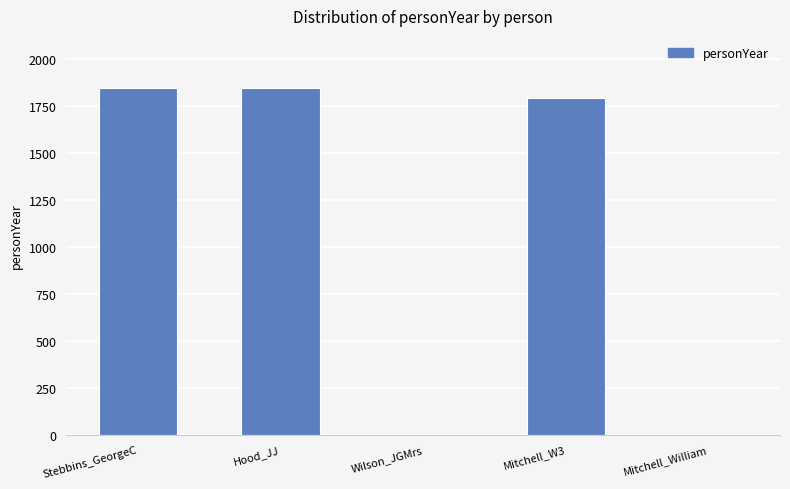

Which has a higher value, Stebbins_GeorgeC or Mitchell_W3?

Stebbins_GeorgeC